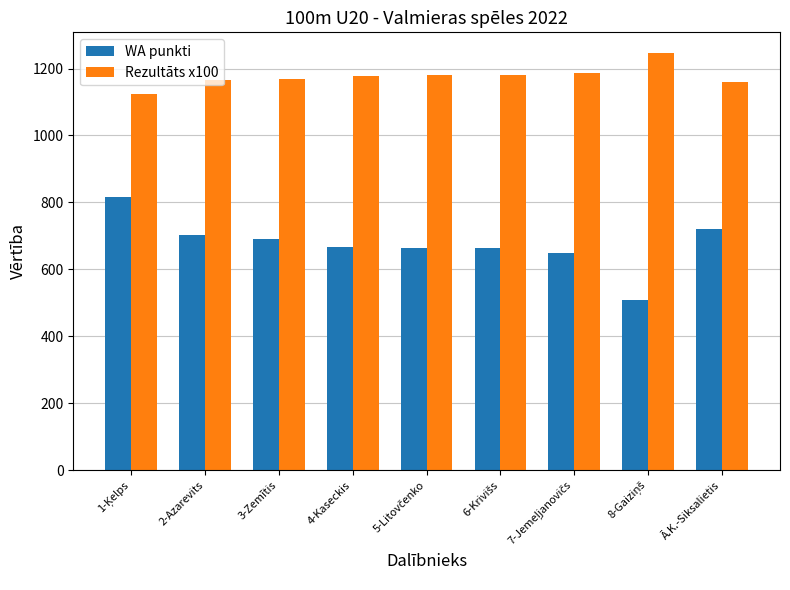

What is the value of the WA punkti bar at the 7th from the left?

648